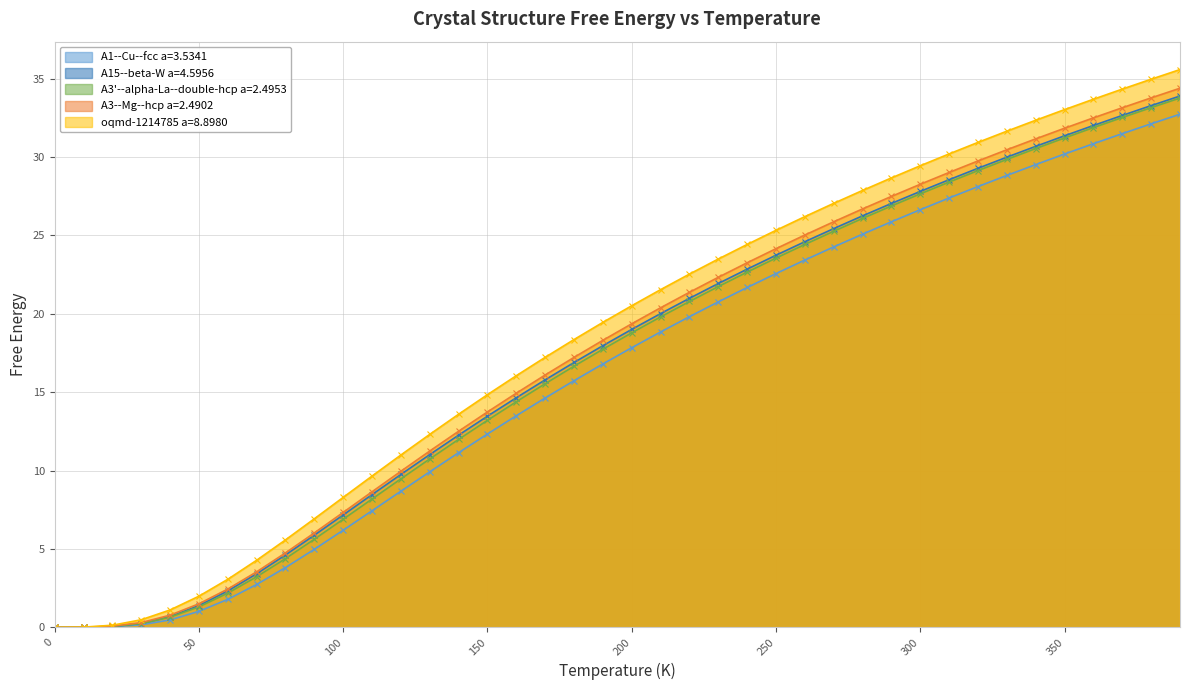

How many values in A15--beta-W a=4.5956 are above zero?

39